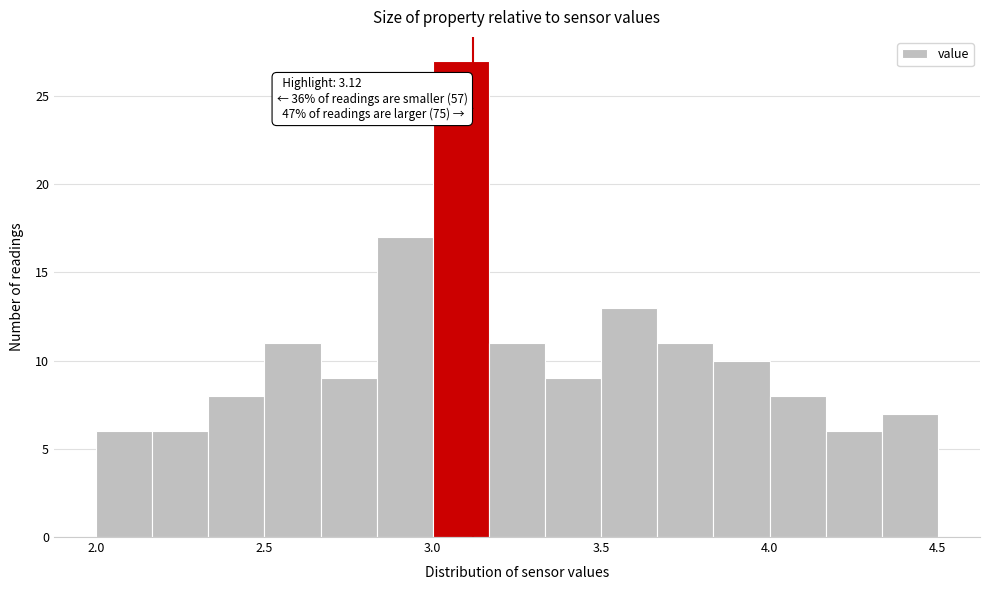

Around what value on the x-axis is the tallest bar? Give the approximate position of its centre, as read against the axis.

3.10